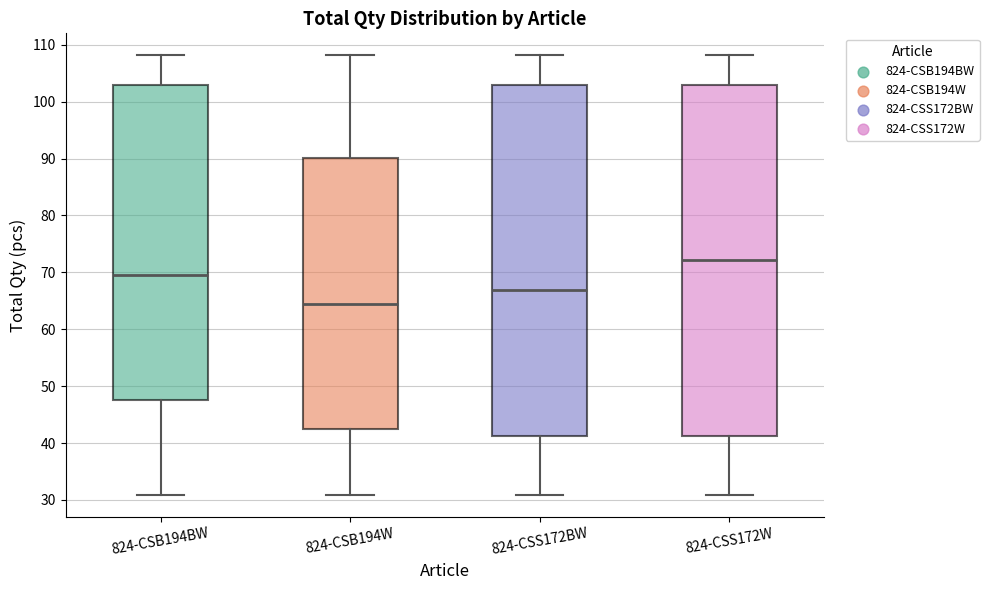

Where is the upper edge of the box for 824-CSS172W on the y-axis? The values are not printed on the chart, so give them approximately, as read against the axis.

103